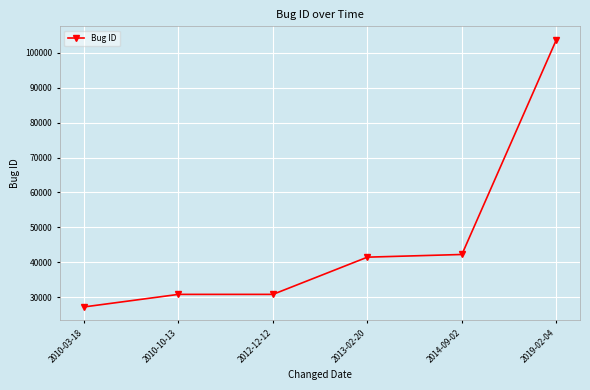

What is the difference between the values at 2013-02-20 and 2019-02-04?

62308